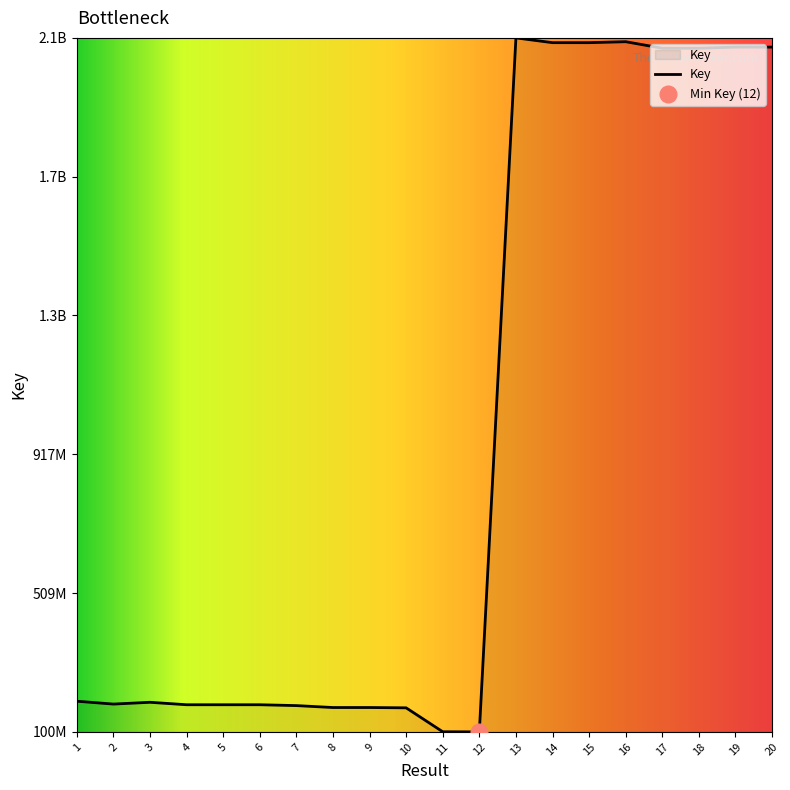

What is the value of the 4th point from the left?

180229118